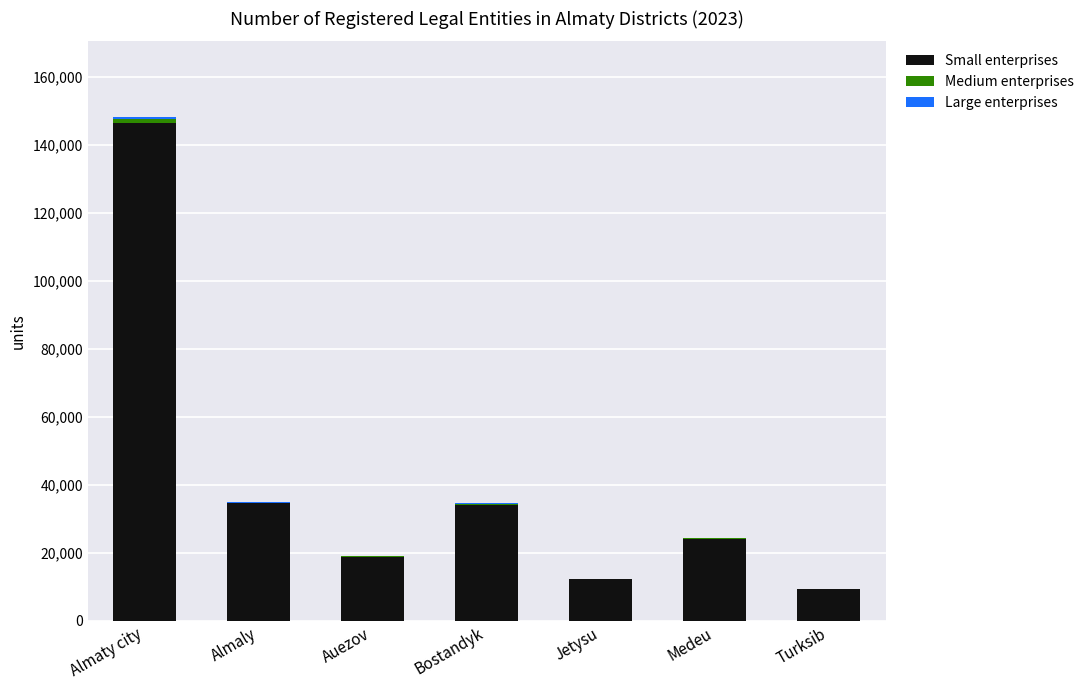

At which category is the sum across all series the highest?

Almaty city